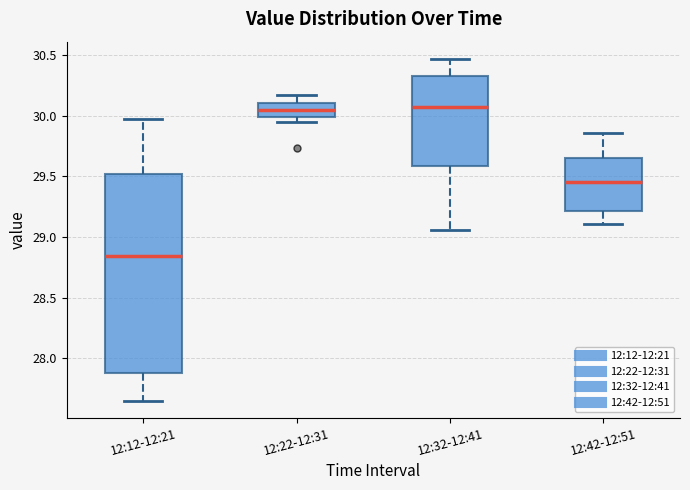

Where is the upper edge of the box for 12:22-12:31 on the y-axis? The values are not printed on the chart, so give them approximately, as read against the axis.

30.10